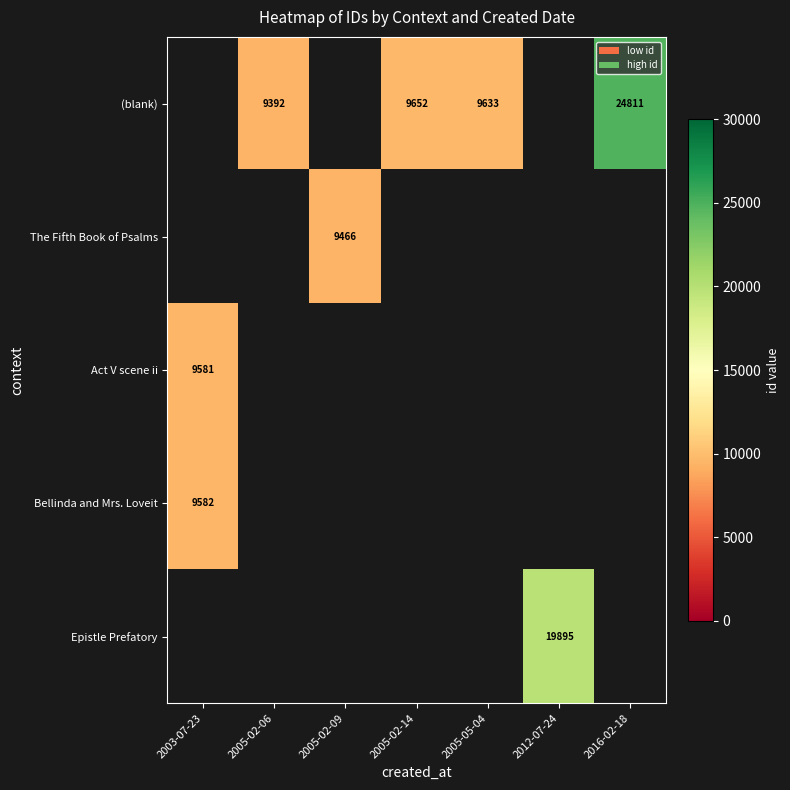

Count the number of data series in this chart.

5